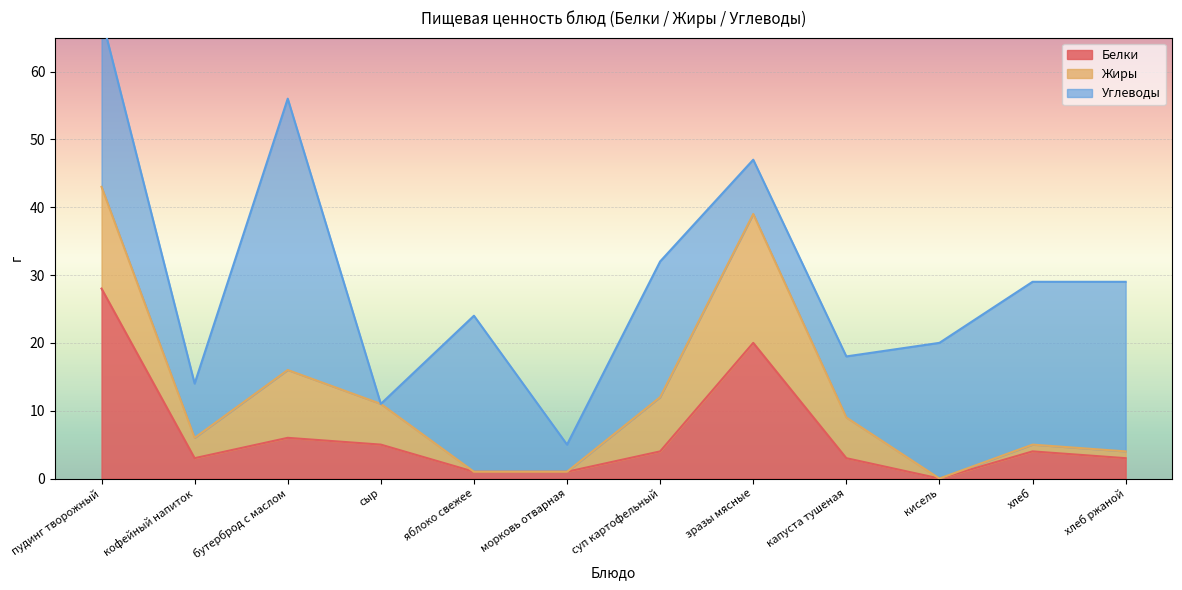

Reading right to left, what are all the values shown in this chart?

Белки: 3	4	0	3	20	4	1	1	5	6	3	28
Жиры: 1	1	0	6	19	8	0	0	6	10	3	15
Углеводы: 25	24	20	9	8	20	4	23	0	40	8	25